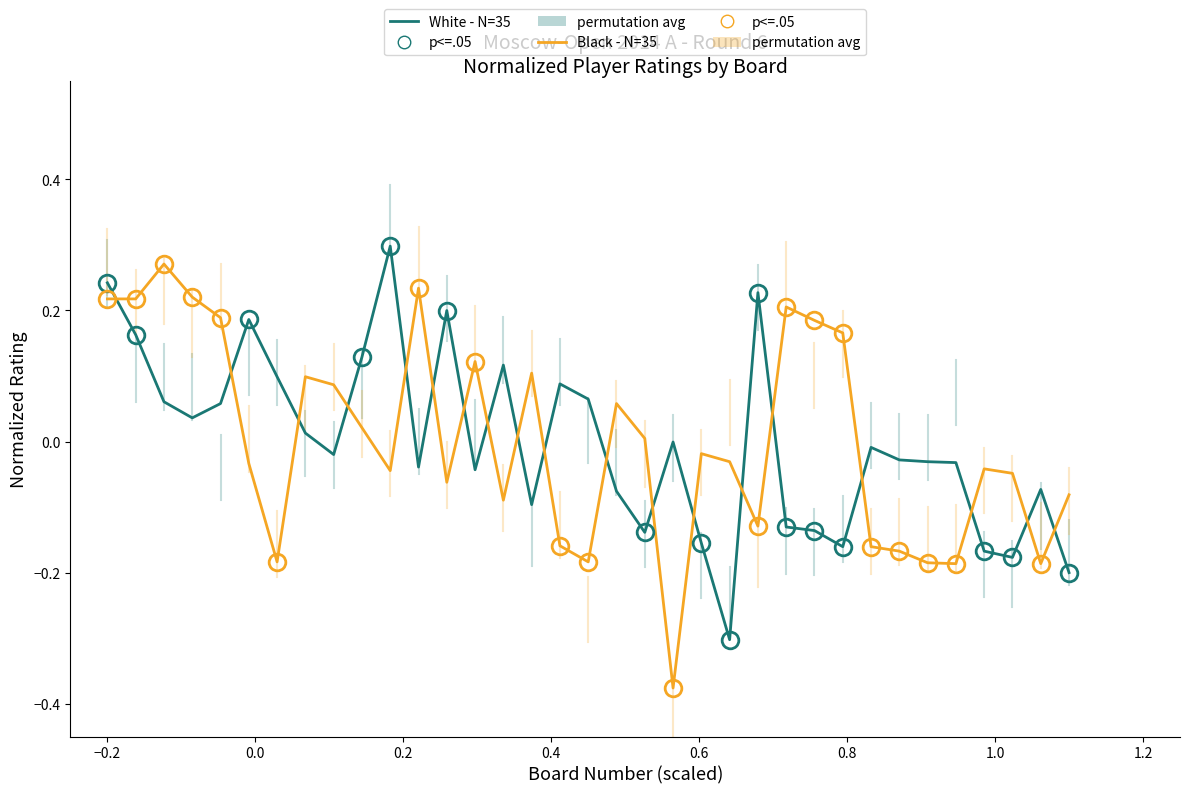

True or false: Black - N=35 and White - N=35 intersect in this chart.

True